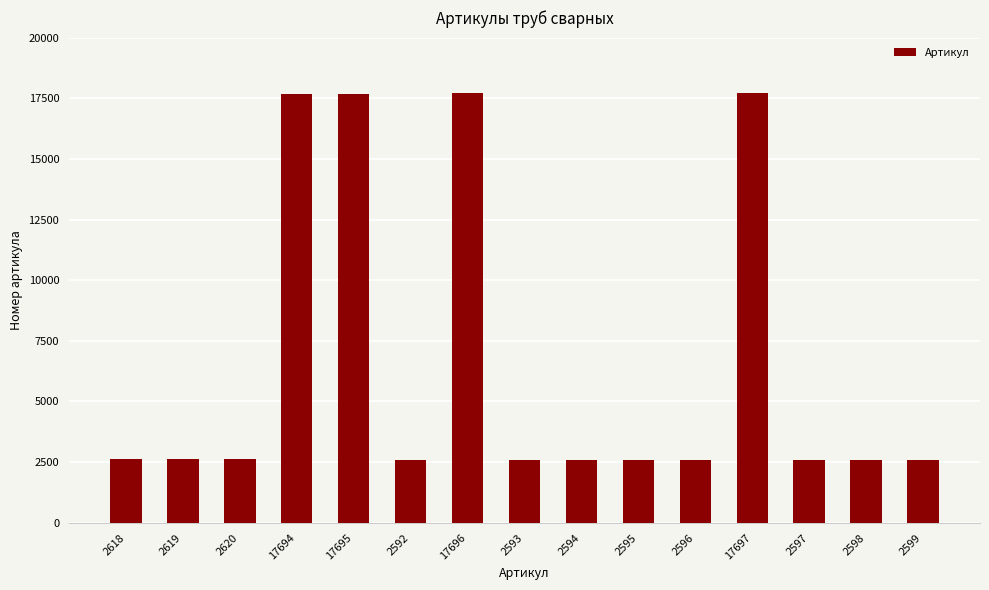

What is the label of the 2nd bar from the left?

2619